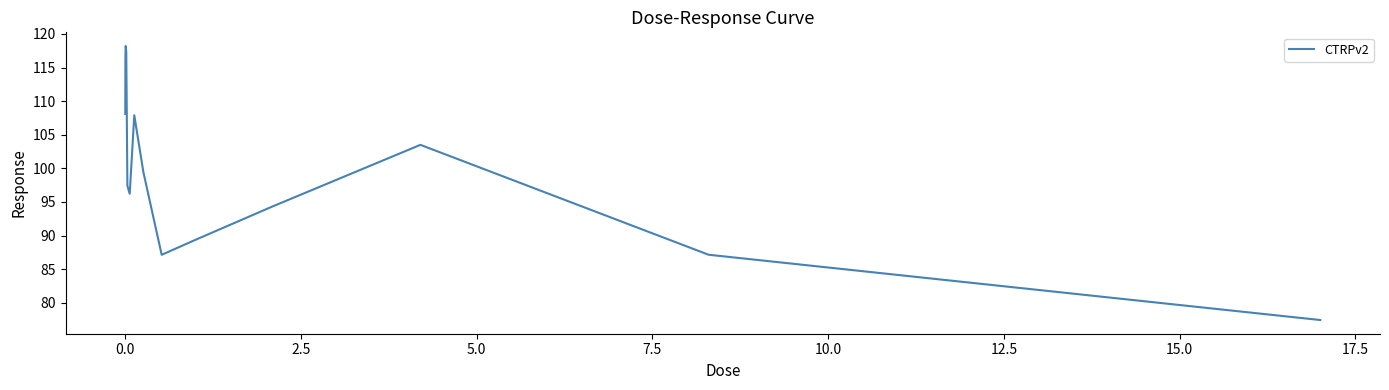

What is the maximum value shown in the chart?

118.2